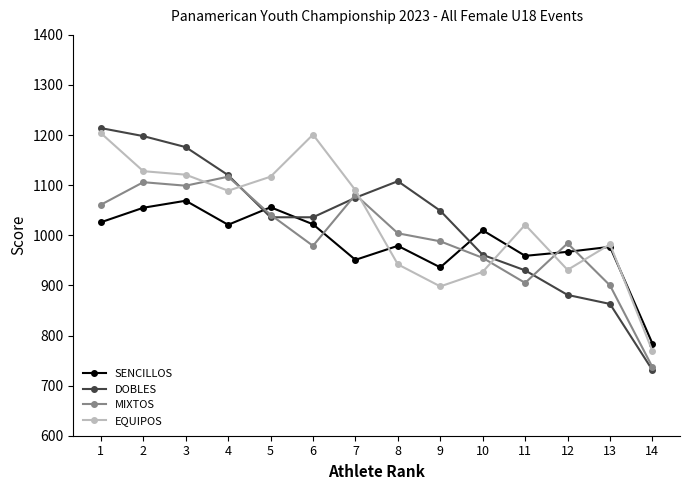

How many times do EQUIPOS and DOBLES cross each other?

3